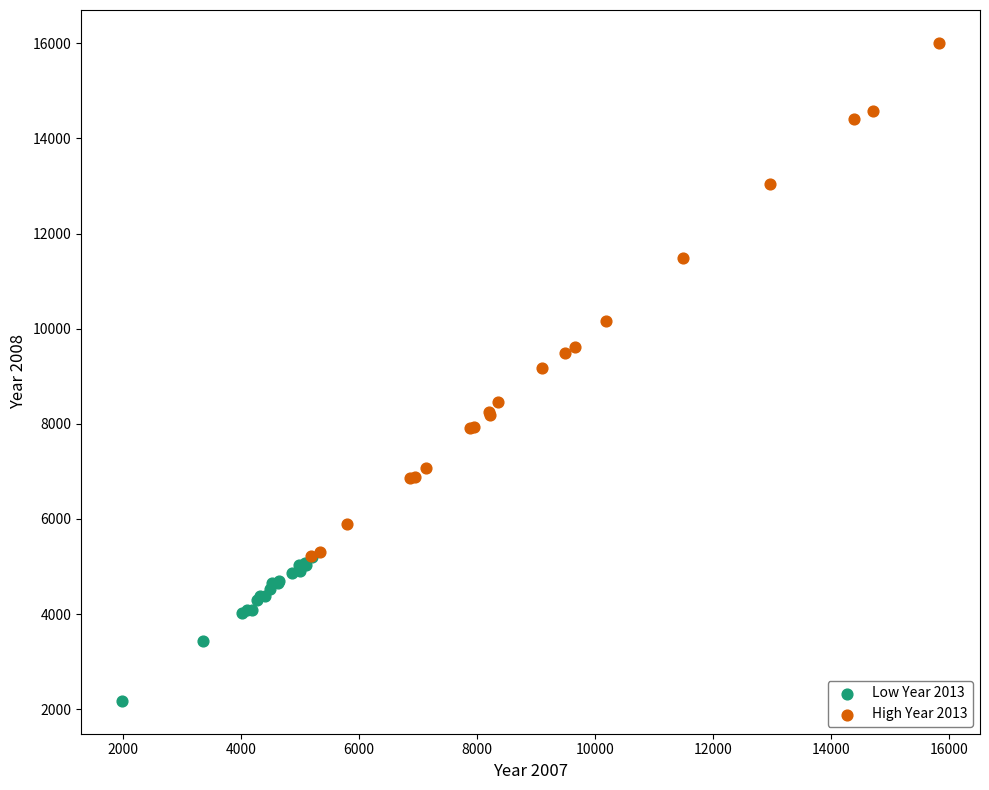

What are all the series names shown in the legend?

Low Year 2013, High Year 2013